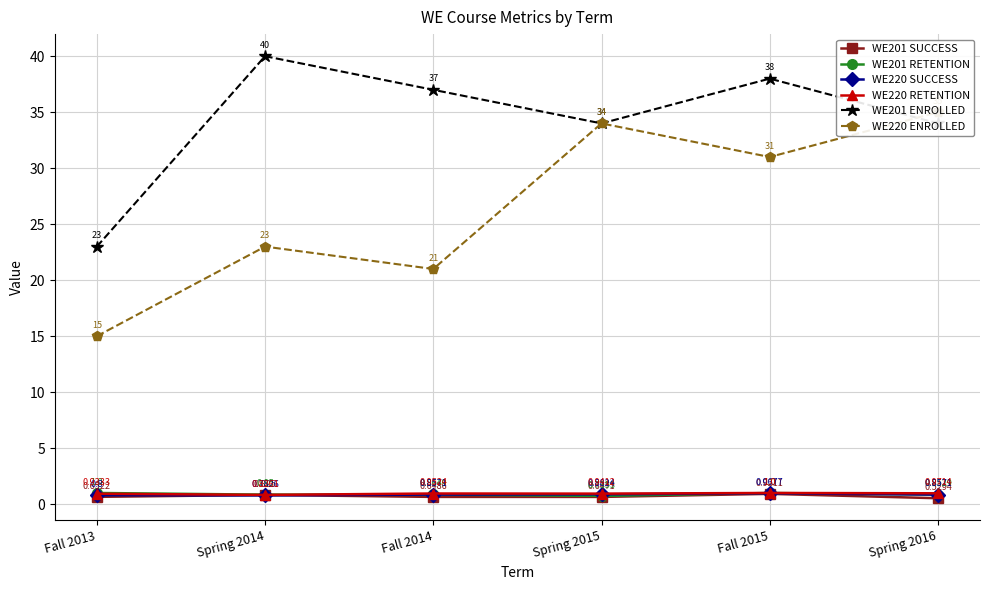

Which series has the largest range (max minus min)?

WE220 ENROLLED